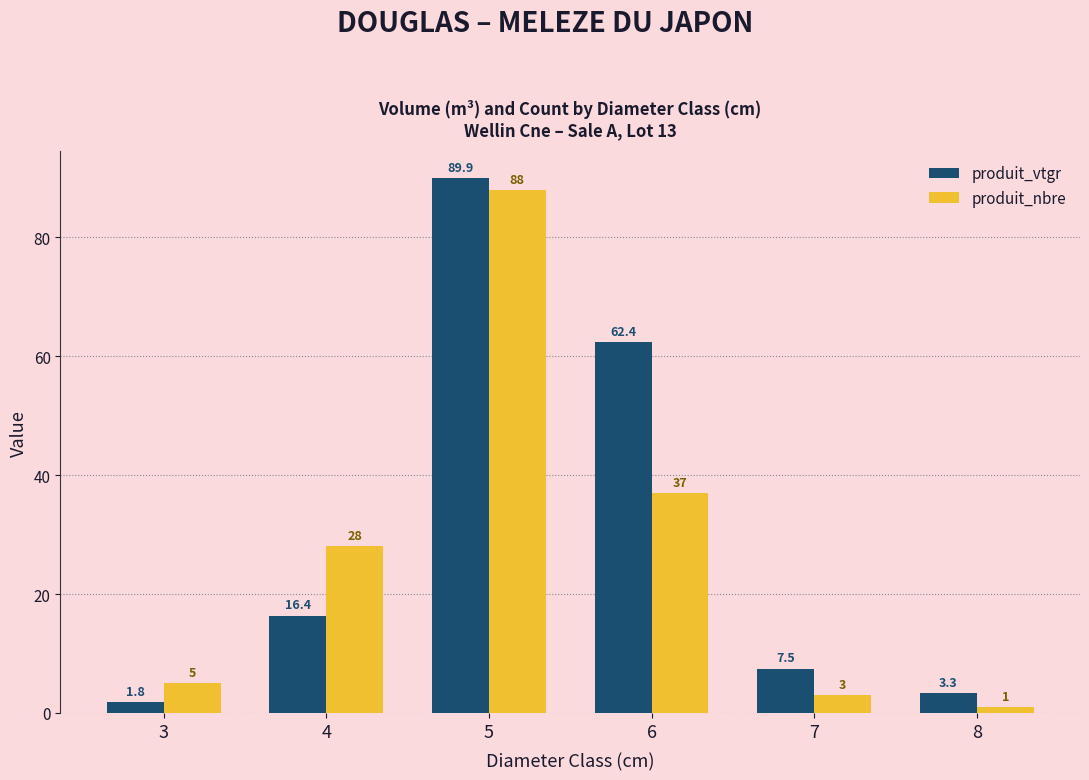

Which series has the largest total across all categories?

produit_vtgr